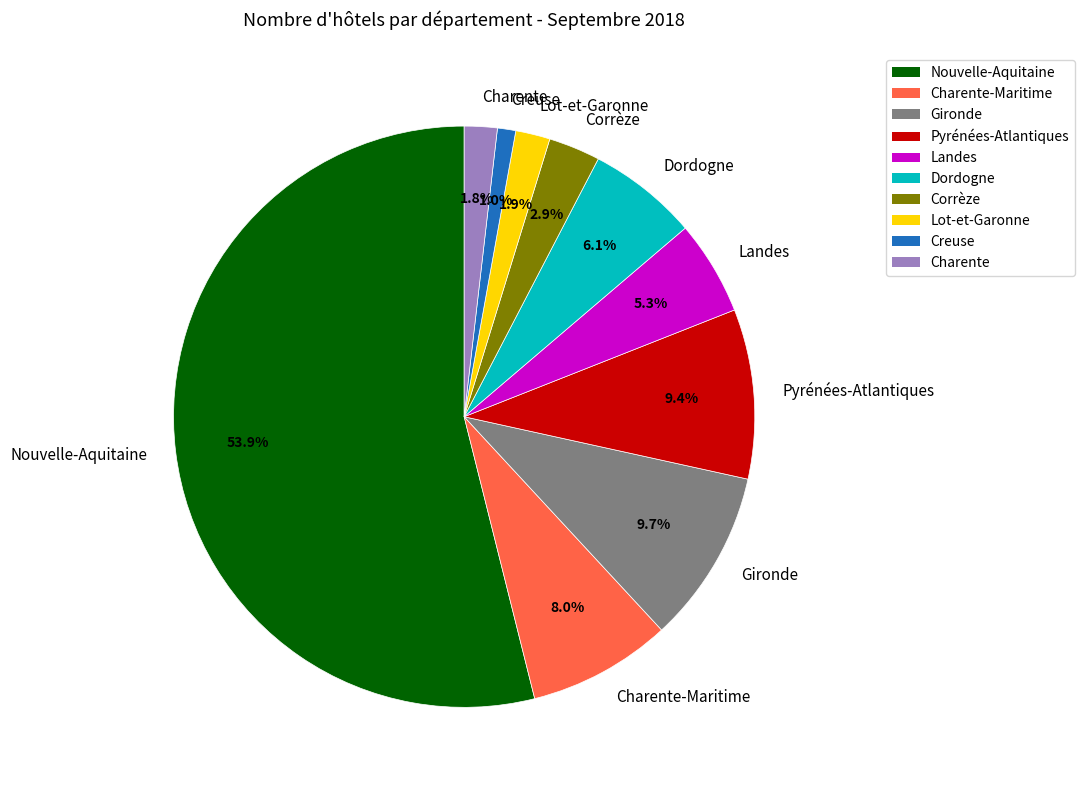

Which category has the smallest portion of the pie?

Creuse